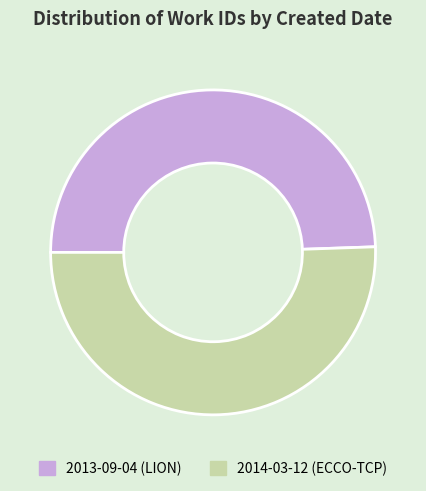

Between 2013-09-04 and 2014-03-12, which is larger?

2014-03-12